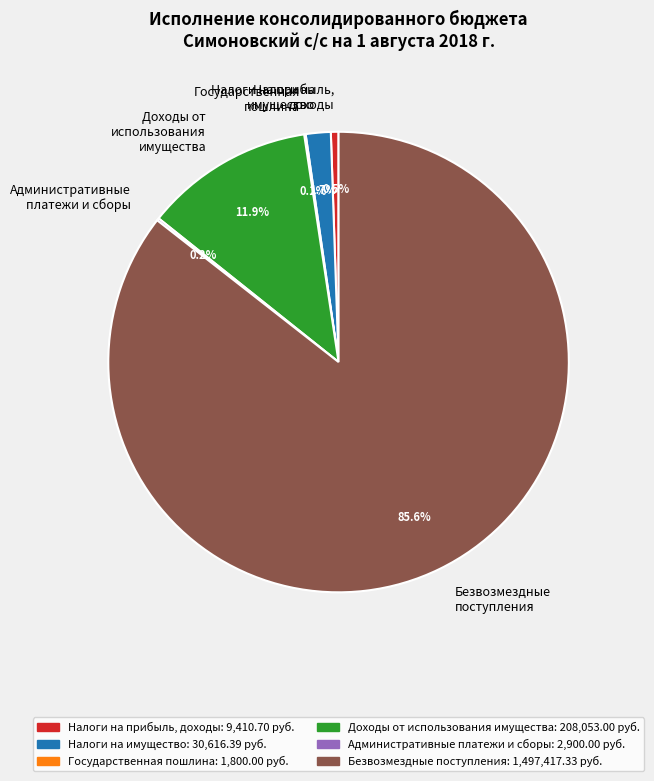

Combined, what portion of the pie is Налоги на имущество and Безвозмездные поступления?

87.3%